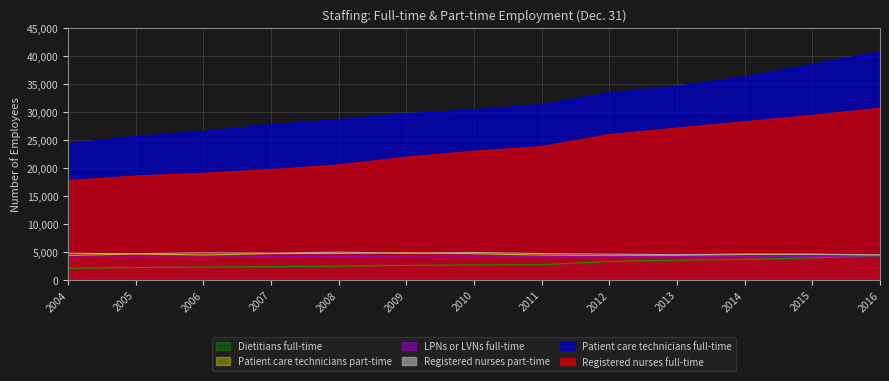

What are all the series names shown in the legend?

Dietitians full-time, Patient care technicians part-time, LPNs or LVNs full-time, Registered nurses part-time, Patient care technicians full-time, Registered nurses full-time